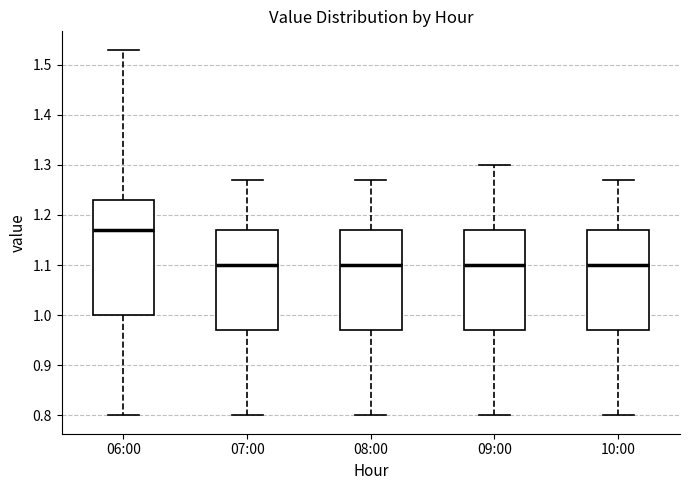

Which box's median line is the highest?

06:00